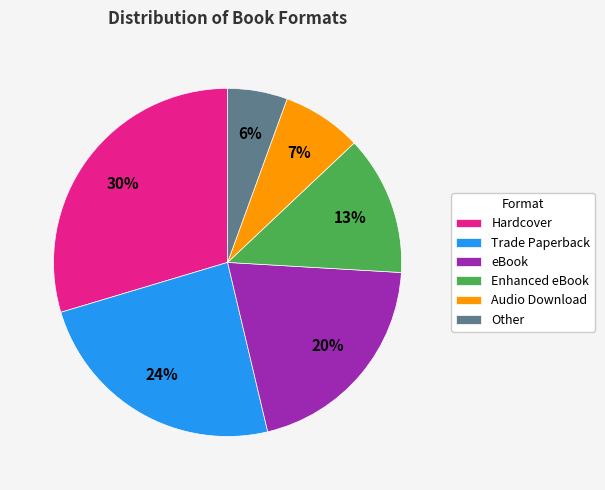

What percentage is the Other slice, to the nearest percent?

6%